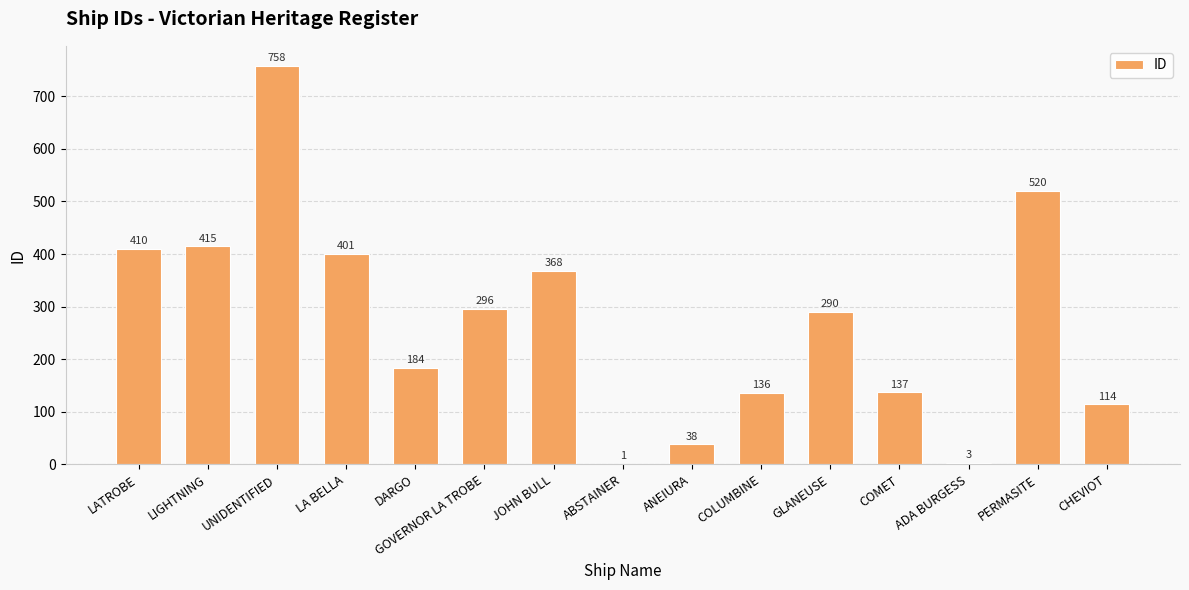

What is the difference between the values at ABSTAINER and COMET?

136